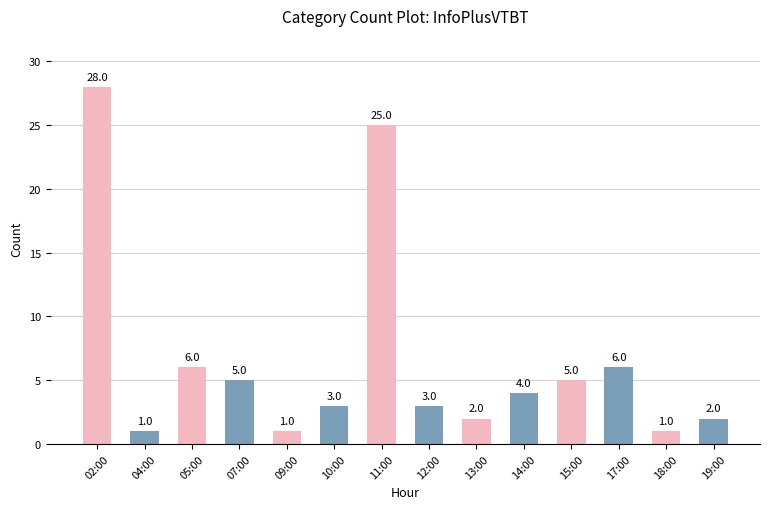

What position from the left is 02:00?

1